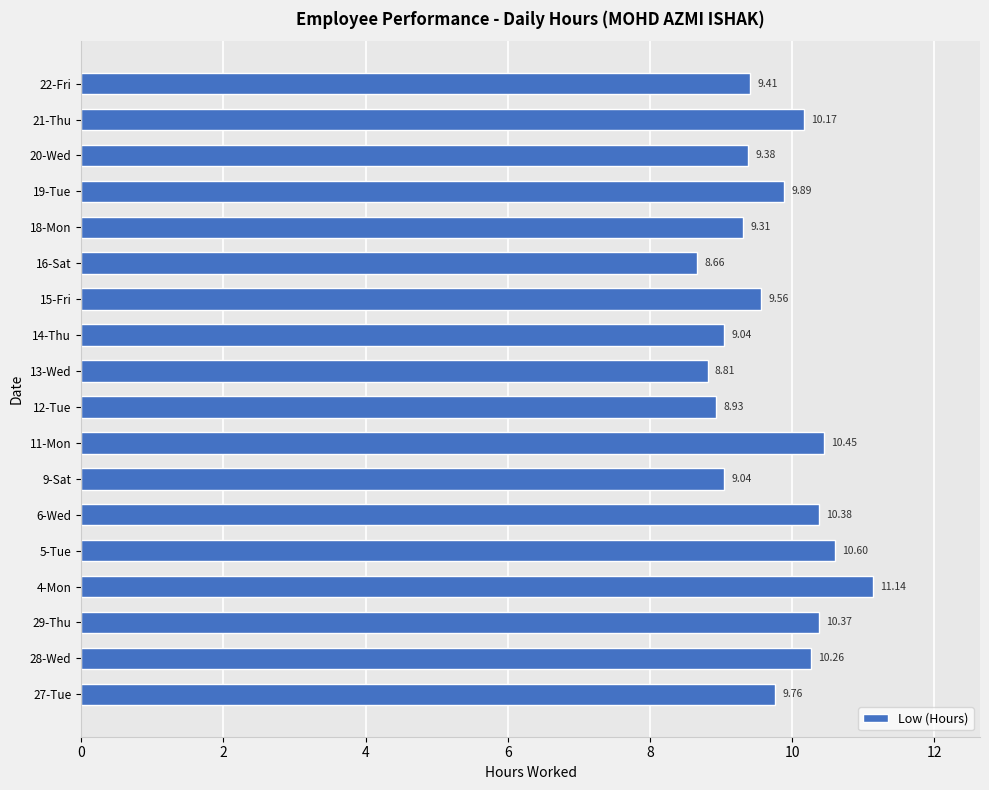

What is the ratio of the value at 18-Mon to the value at 19-Tue?

0.9